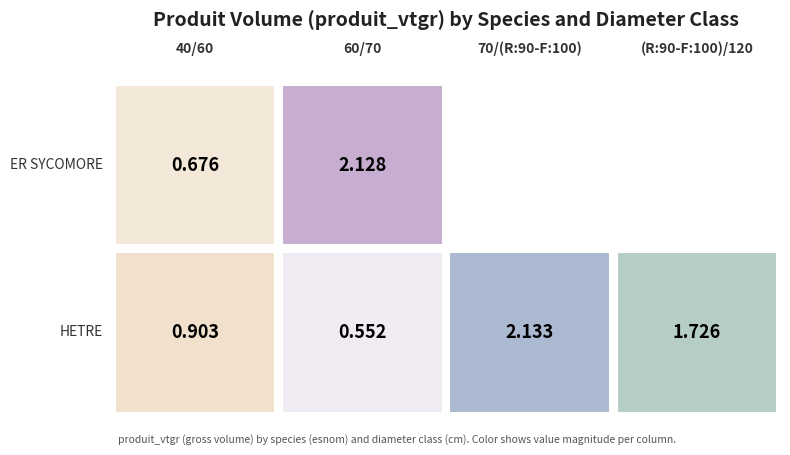

What is the average value of the HETRE series?

1.3